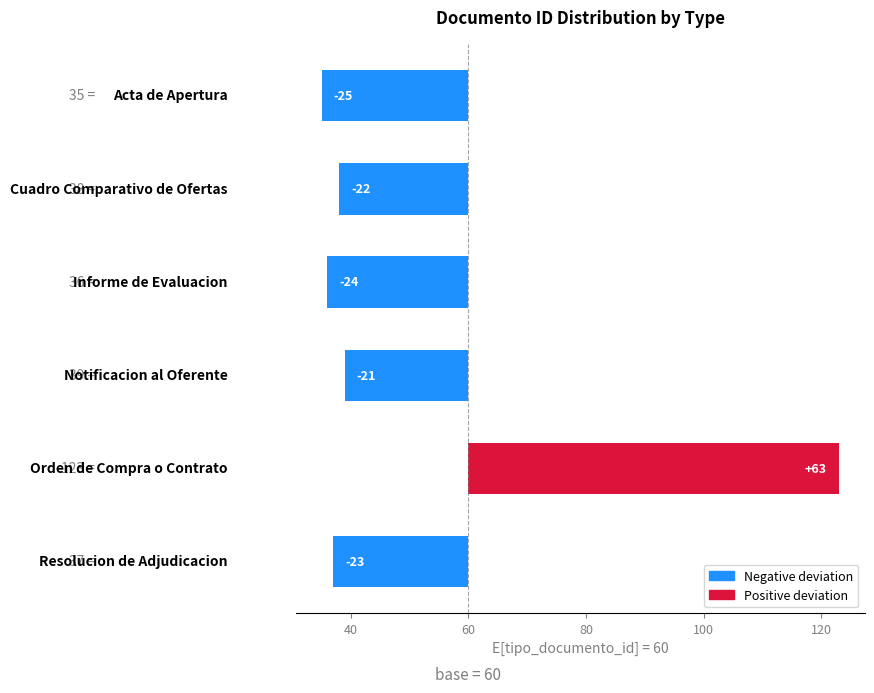

True or false: the data shows -29 at 40.

False